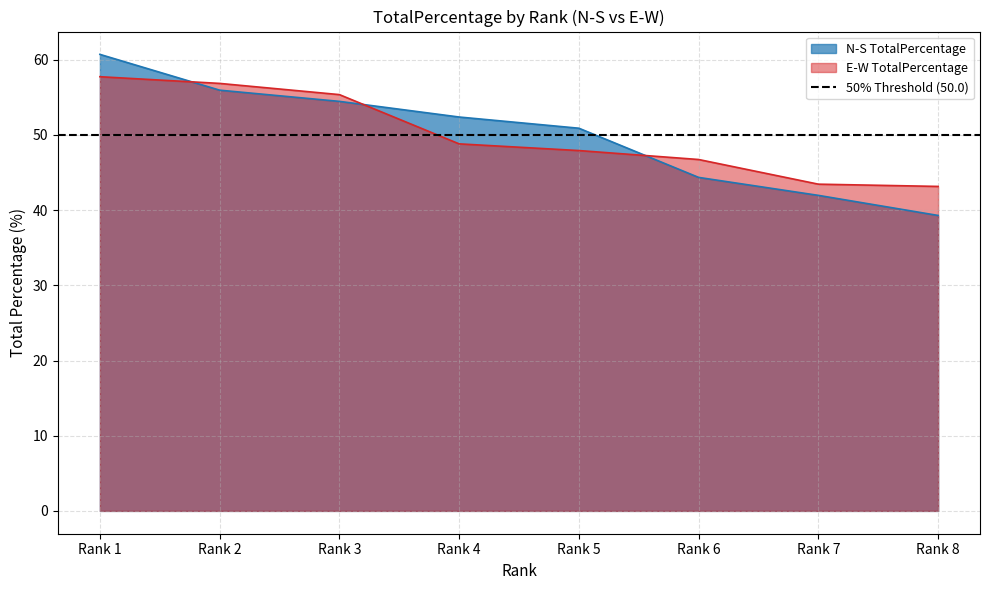

List the series in order of their overall mean, highest first.

E-W TotalPercentage, N-S TotalPercentage